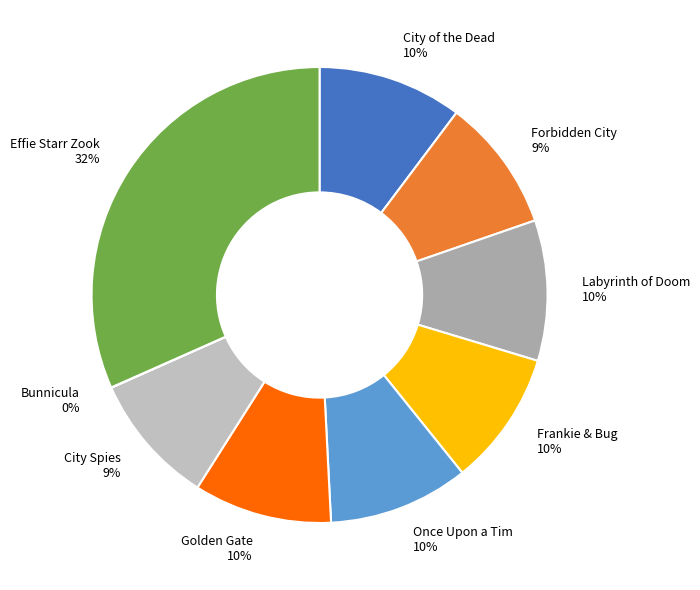

Does Golden Gate account for over 50% of the chart?

No